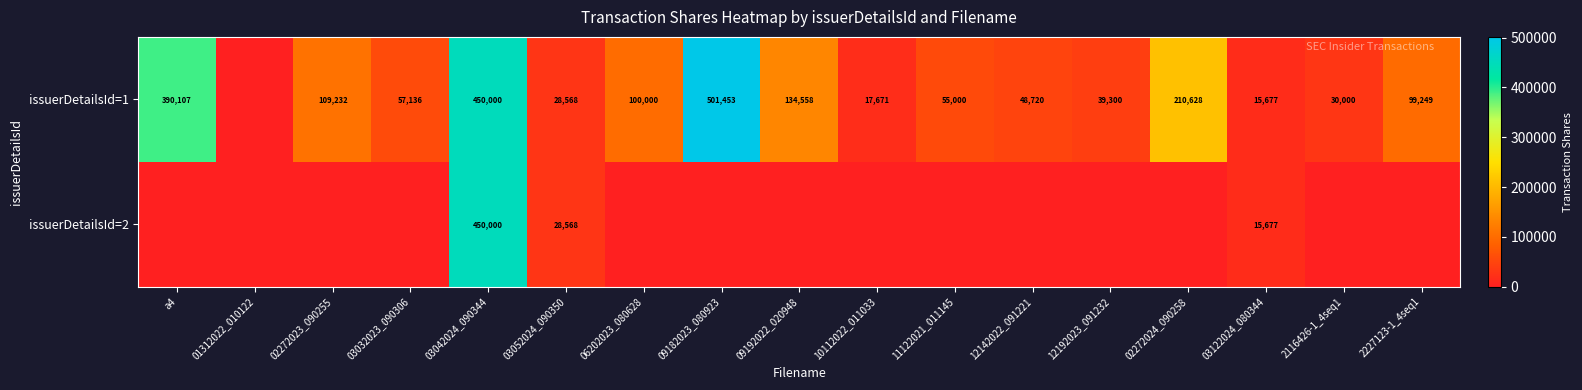

What is the total value across all series at 03052024_090350?

57136